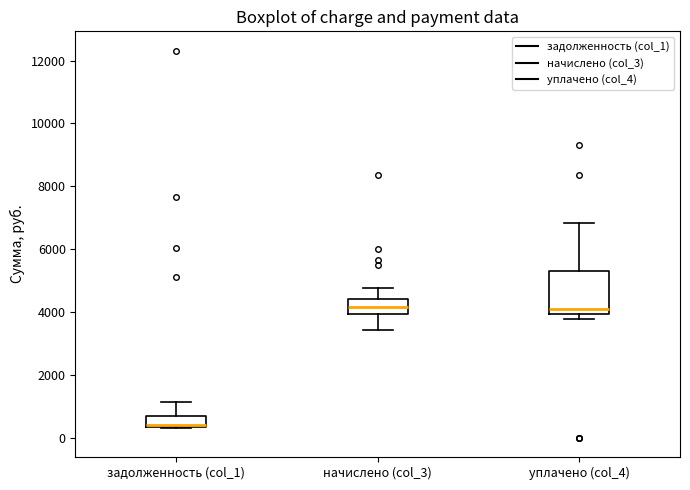

Which box has the lowest median line?

задолженность (col_1)